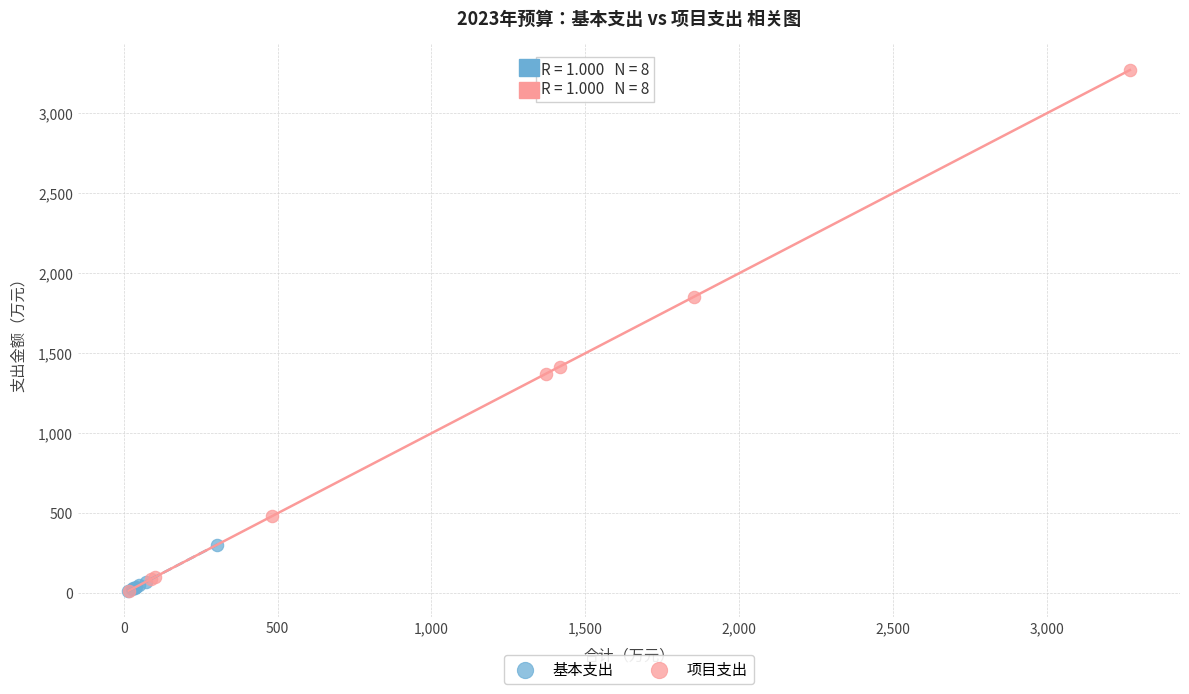

Which series has the largest Y range (max minus min)?

项目支出